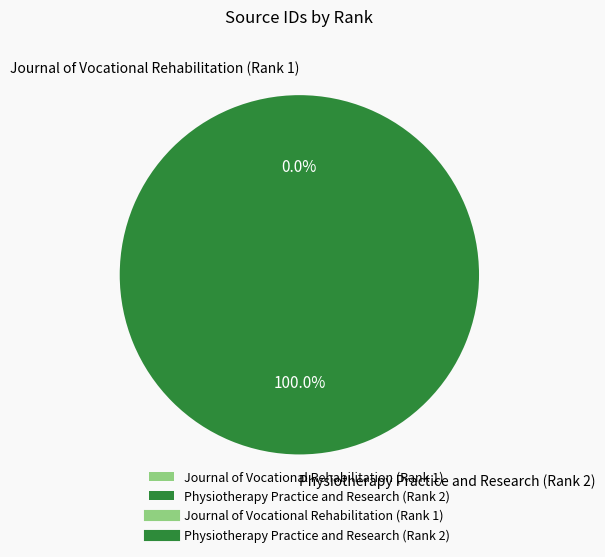

Which slice represents more than half of the pie?

Physiotherapy Practice and Research (Rank 2)